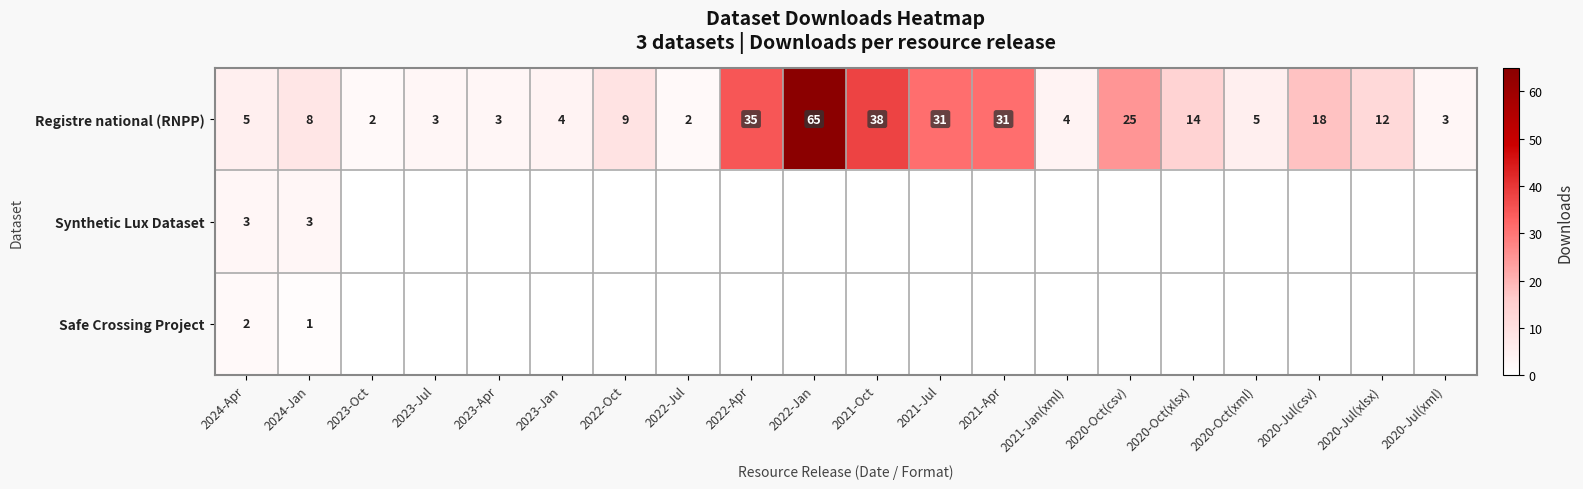

What is the sum of all Registre national (RNPP) values?

317